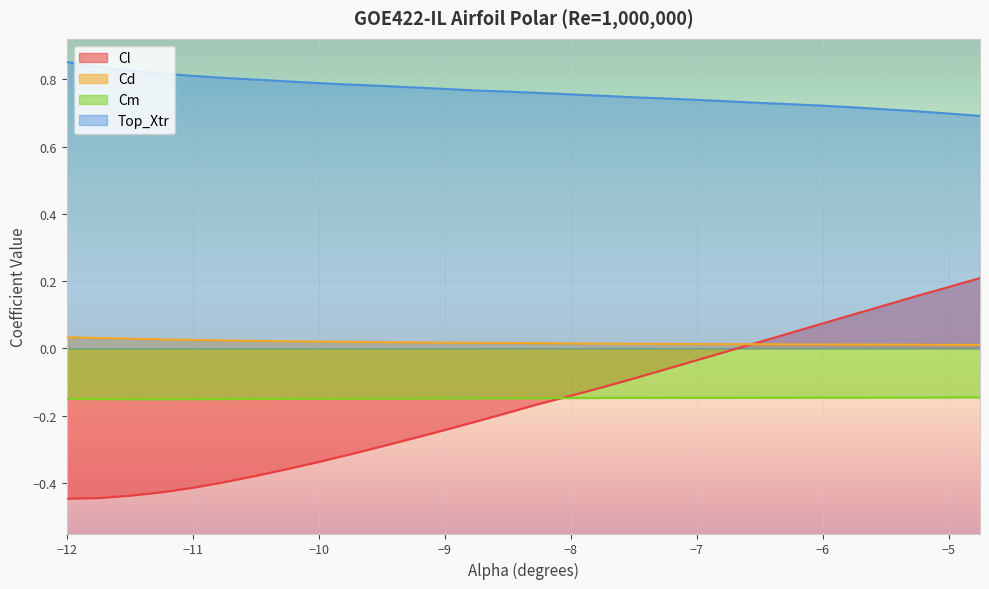

Is it true that Cd equals 0.0 at -7.25?

True